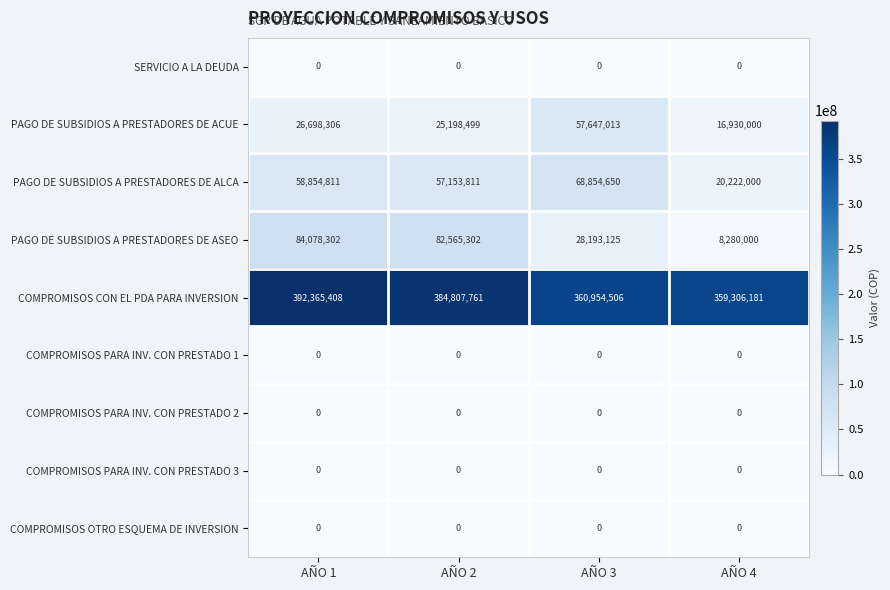

True or false: PAGO DE SUBSIDIOS A PRESTADORES DE ALCA has a value of 34714500 at AÑO 4.

False